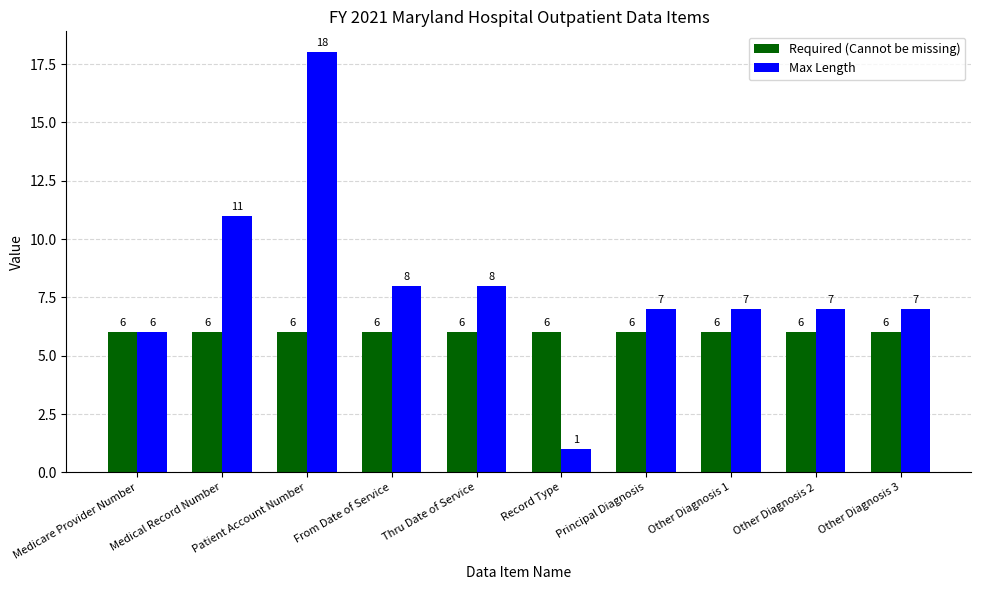

What is the label of the 1st bar from the right?

Other Diagnosis 3